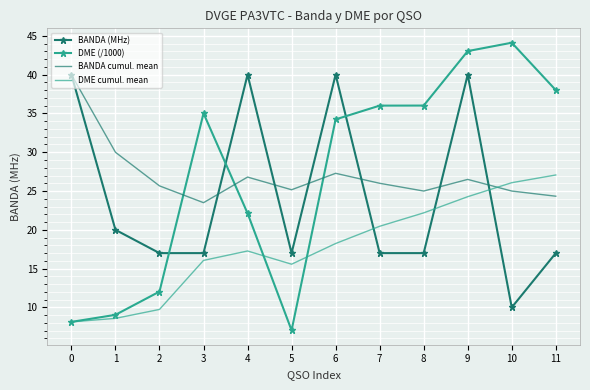

Is it true that DME (/1000) equals 8.8 at 3?

False